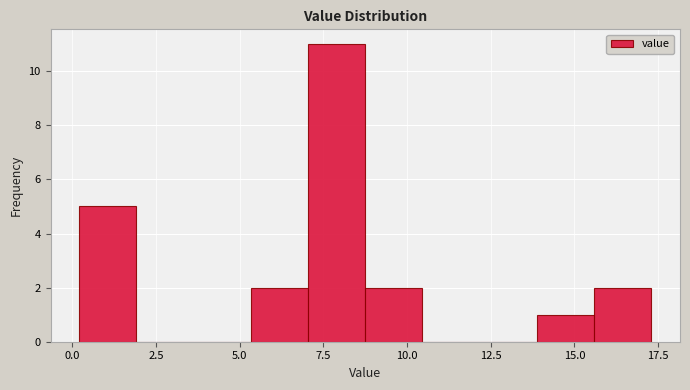

Read against the x-axis, roughly where is the centre of the tallest bar?

8.0